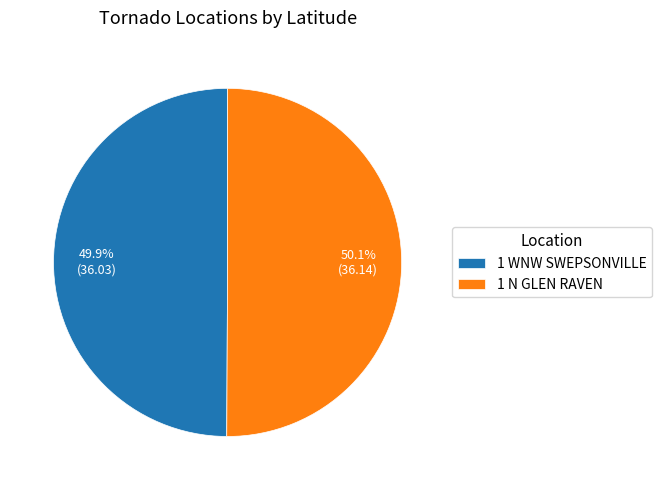

What is the total percentage of 1 WNW SWEPSONVILLE and 1 N GLEN RAVEN?

100.0%